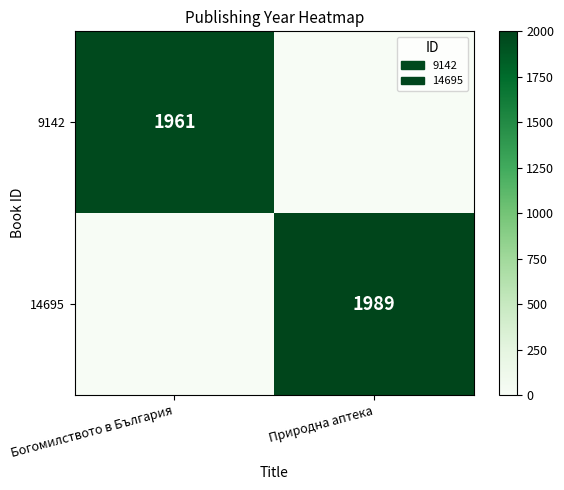

True or false: 14695 has a value of 1989 at Природна аптека.

True